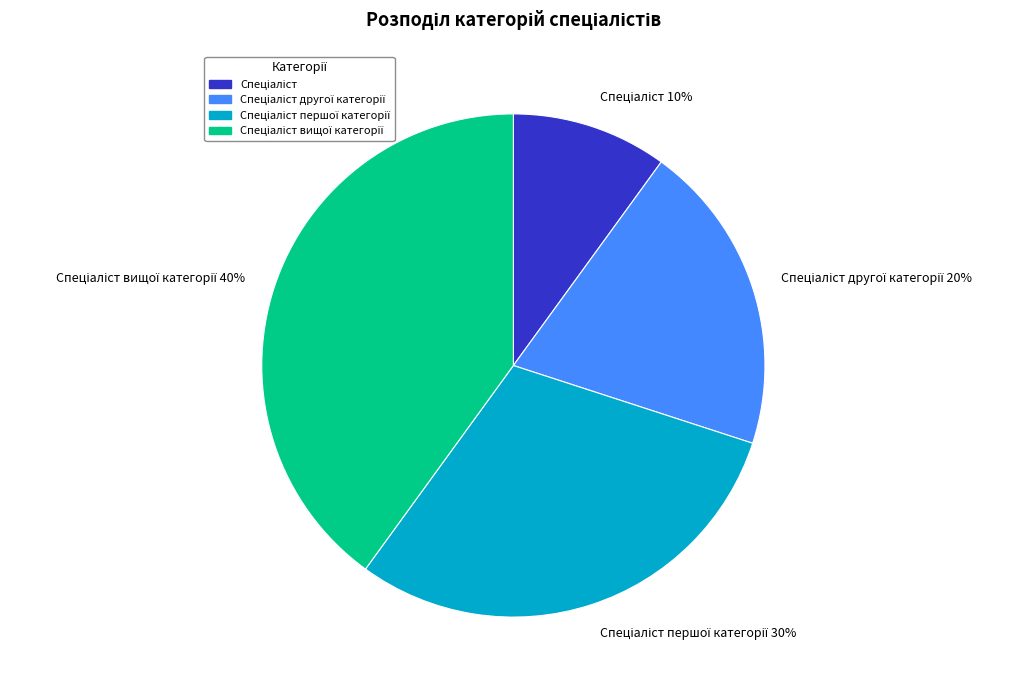

Is there a majority slice in this chart?

No